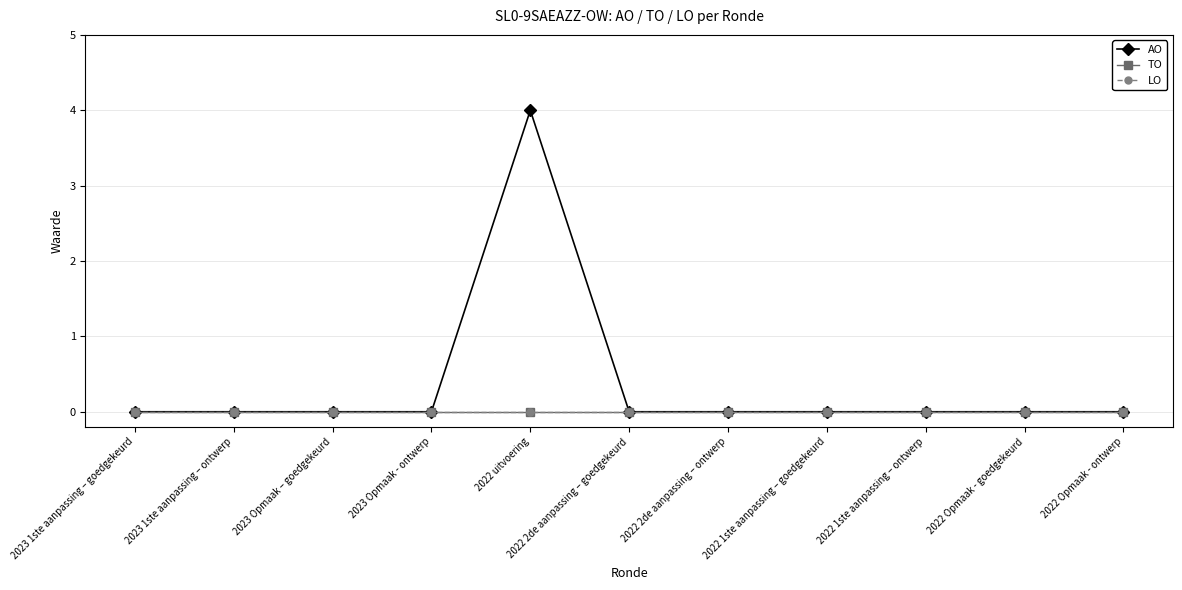

Reading left to right, list all the values displayed in this chart.

AO: 2023 1ste aanpassing – goedgekeurd=0	2023 1ste aanpassing – ontwerp=0	2023 Opmaak – goedgekeurd=0	2023 Opmaak - ontwerp=0	2022 uitvoering=4	2022 2de aanpassing – goedgekeurd=0	2022 2de aanpassing – ontwerp=0	2022 1ste aanpassing – goedgekeurd=0	2022 1ste aanpassing – ontwerp=0	2022 Opmaak - goedgekeurd=0	2022 Opmaak - ontwerp=0
TO: 2023 1ste aanpassing – goedgekeurd=0	2023 1ste aanpassing – ontwerp=0	2023 Opmaak – goedgekeurd=0	2023 Opmaak - ontwerp=0	2022 uitvoering=0	2022 2de aanpassing – goedgekeurd=0	2022 2de aanpassing – ontwerp=0	2022 1ste aanpassing – goedgekeurd=0	2022 1ste aanpassing – ontwerp=0	2022 Opmaak - goedgekeurd=0	2022 Opmaak - ontwerp=0
LO: 2023 1ste aanpassing – goedgekeurd=0	2023 1ste aanpassing – ontwerp=0	2023 Opmaak – goedgekeurd=0	2023 Opmaak - ontwerp=0	2022 uitvoering=0	2022 2de aanpassing – goedgekeurd=0	2022 2de aanpassing – ontwerp=0	2022 1ste aanpassing – goedgekeurd=0	2022 1ste aanpassing – ontwerp=0	2022 Opmaak - goedgekeurd=0	2022 Opmaak - ontwerp=0